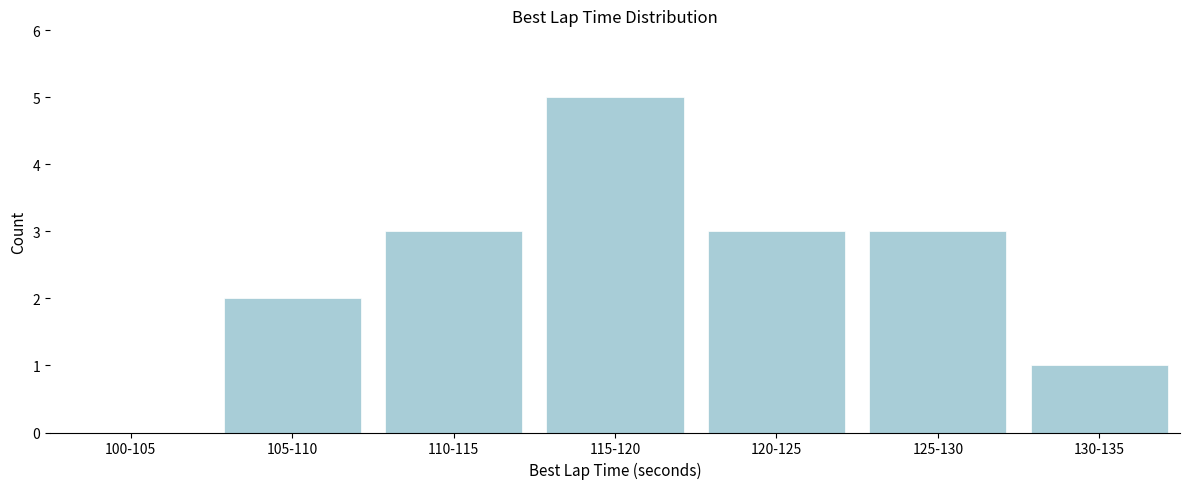

Reading right to left, transcribe all the data shown in this chart.

130-135=1	125-130=3	120-125=3	115-120=5	110-115=3	105-110=2	100-105=0